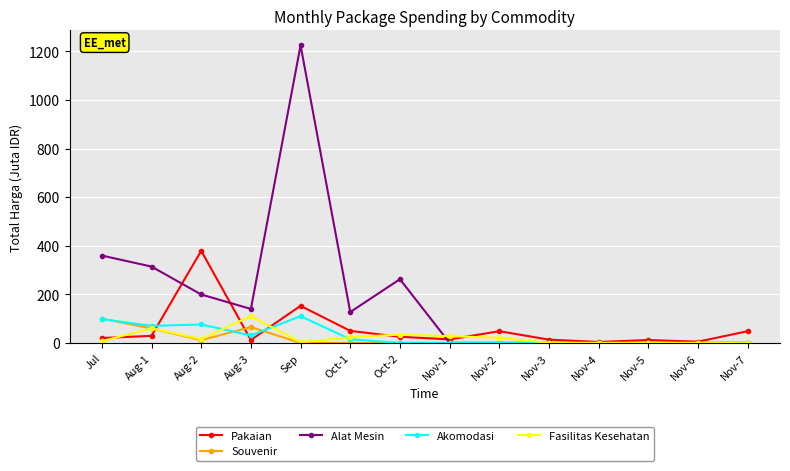

At which category does Souvenir reach its first local valley?

Aug-2